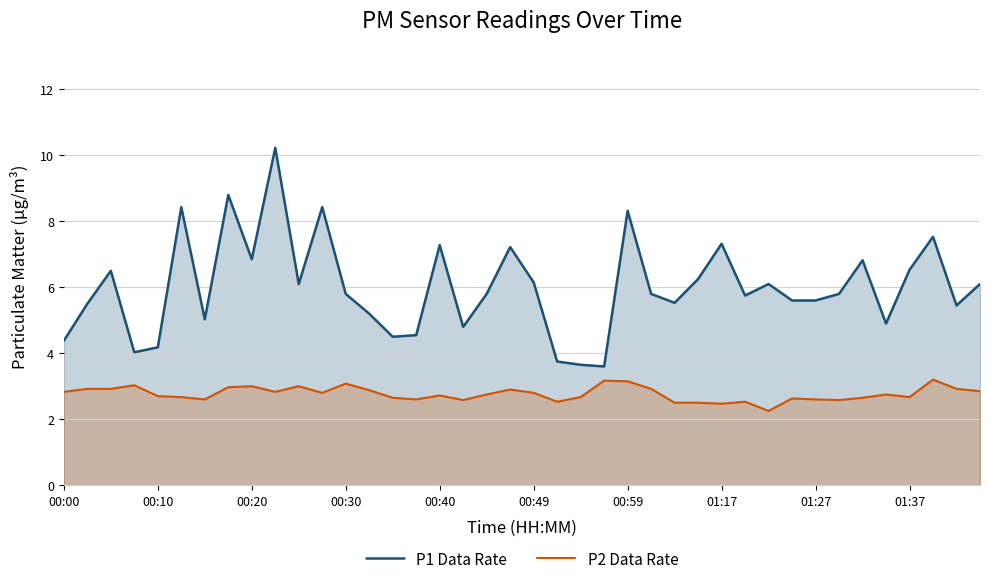

What is the maximum value shown in the chart?

10.2